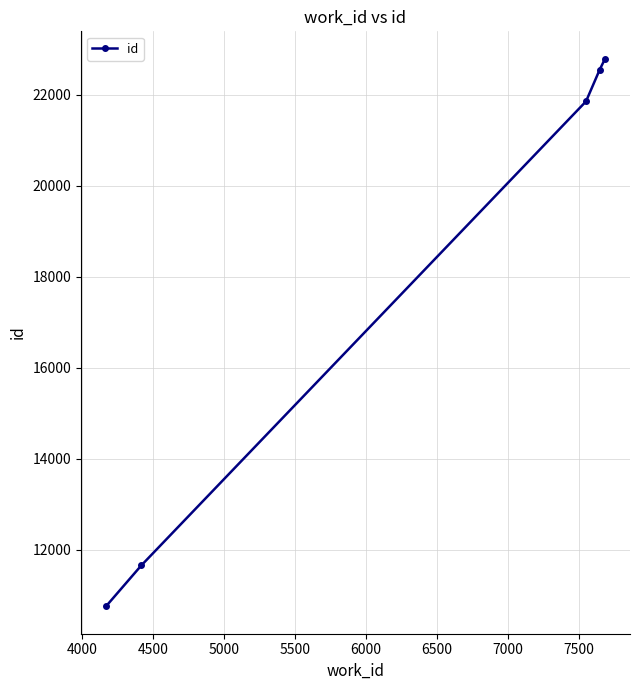

What is the sum of all values?

89590